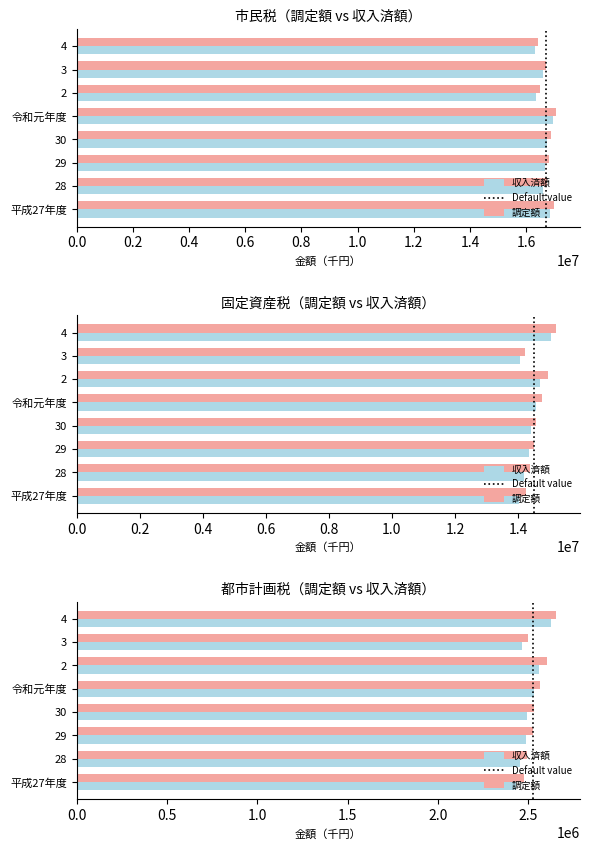

What value does the 収入済額_市民税 series have at 3?

16600542